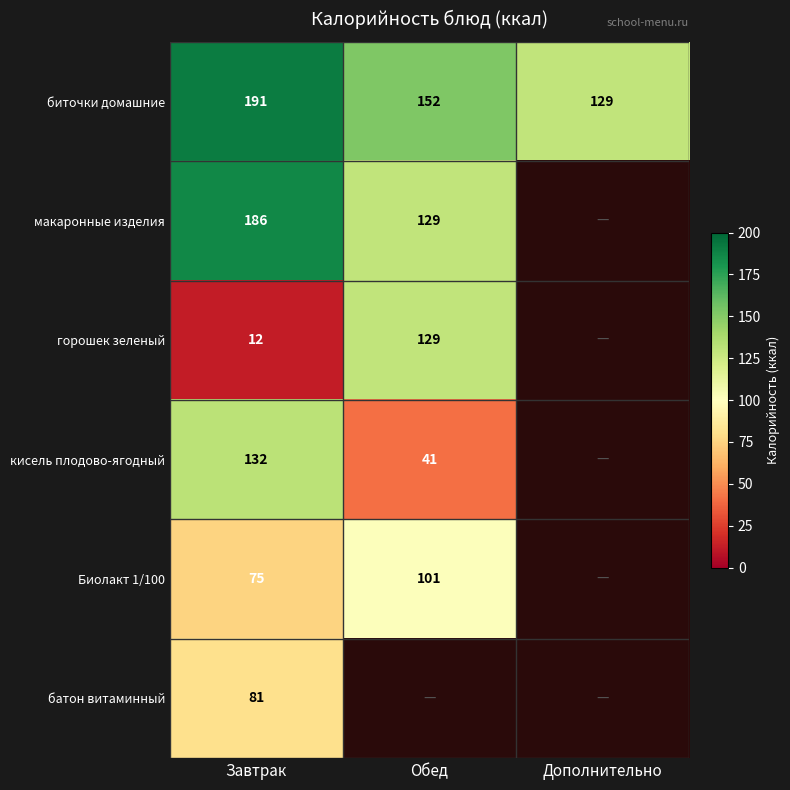

At which label does биточки домашние reach its minimum?

Дополнительно